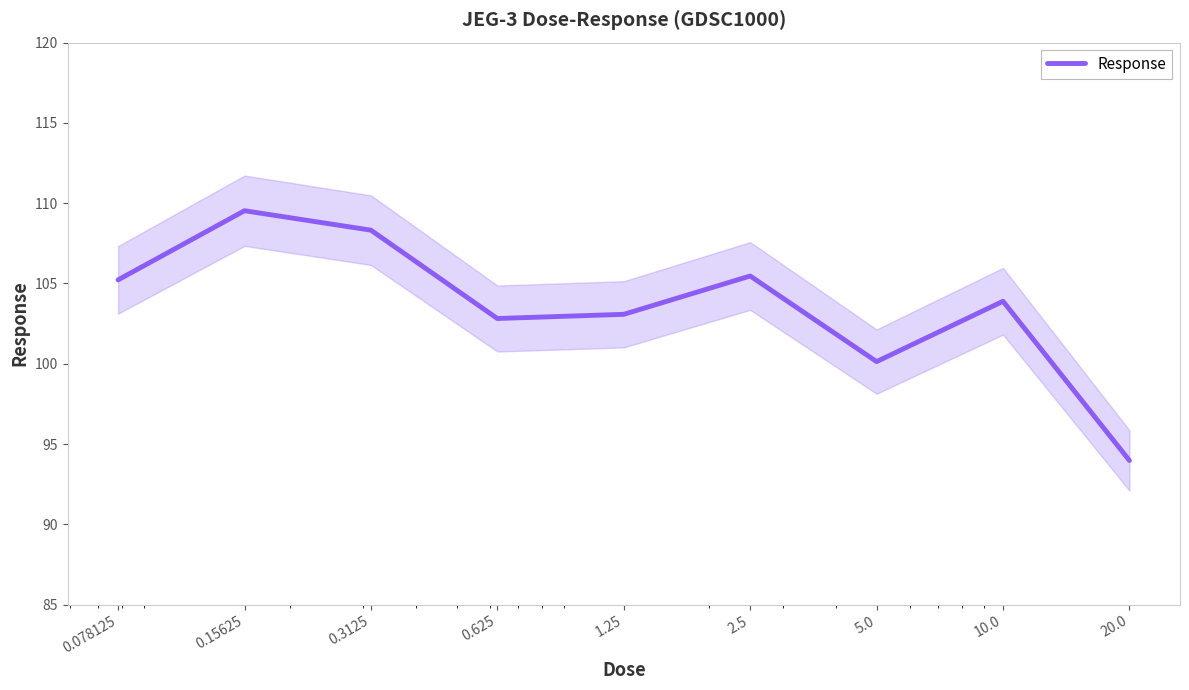

Reading left to right, transcribe all the data shown in this chart.

0.078125=105.2	0.15625=109.5	0.3125=108.3	0.625=102.8	1.25=103.1	2.5=105.5	5.0=100.1	10.0=103.9	20.0=94.0